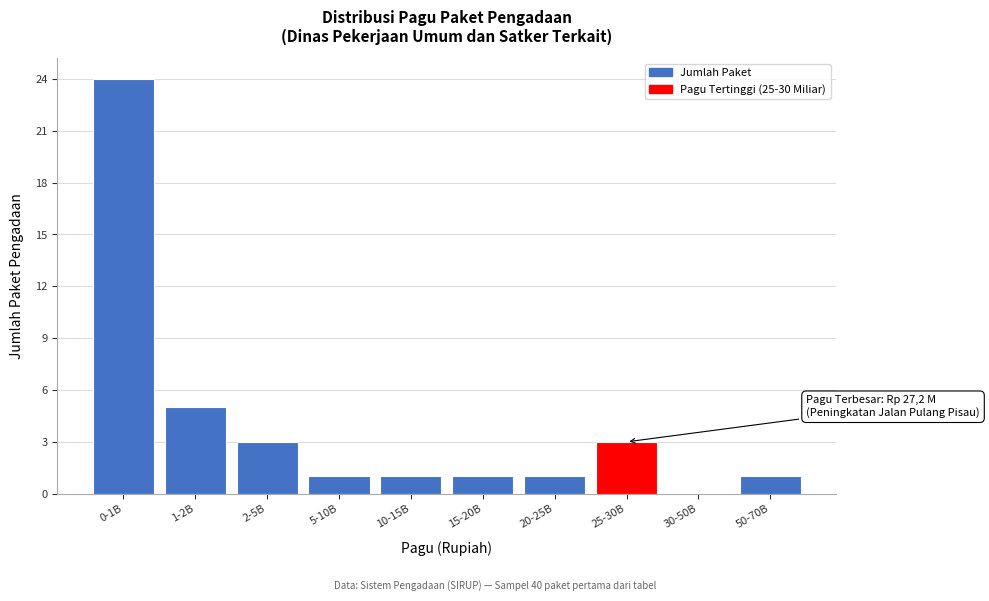

Reading left to right, extract all data points from this chart.

0-1B=24	1-2B=5	2-5B=3	5-10B=1	10-15B=1	15-20B=1	20-25B=1	25-30B=3	30-50B=0	50-70B=1